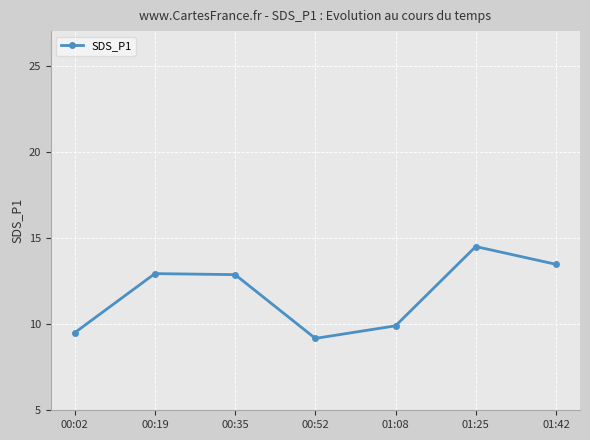

Reading right to left, what are all the values shown in this chart?

13.5	14.5	9.9	9.2	12.9	12.9	9.5